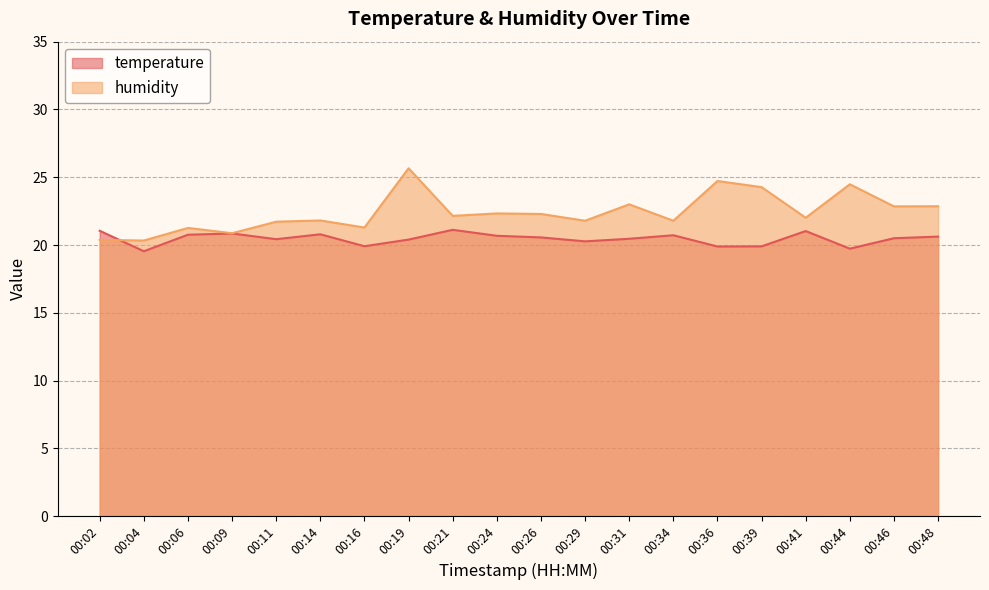

Reading left to right, what are all the values shown in this chart?

temperature: 21.1	19.5	20.8	20.9	20.4	20.8	19.9	20.4	21.1	20.7	20.6	20.3	20.5	20.7	19.9	19.9	21.0	19.7	20.5	20.6
humidity: 20.4	20.3	21.3	20.9	21.7	21.8	21.3	25.7	22.1	22.3	22.3	21.8	23.0	21.8	24.7	24.3	22.0	24.5	22.9	22.9